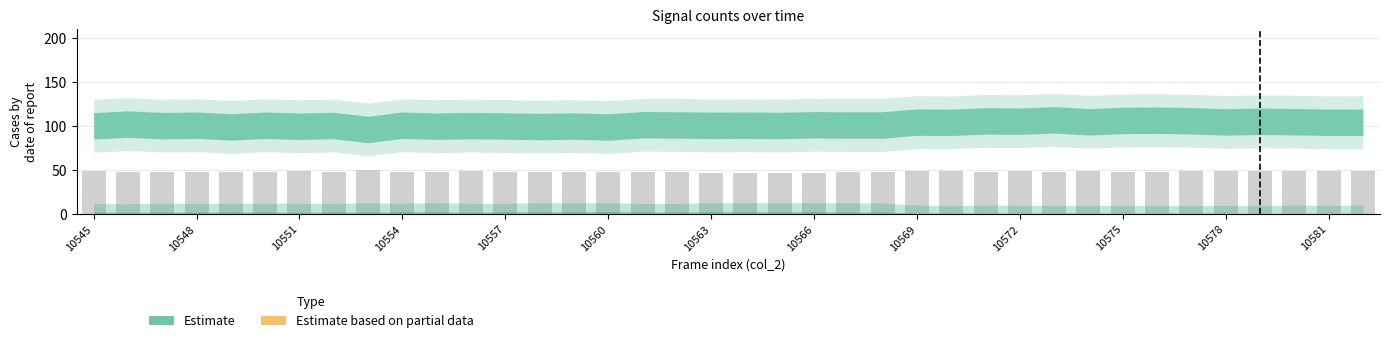

What is the value of the 16th bar from the left?

47.7